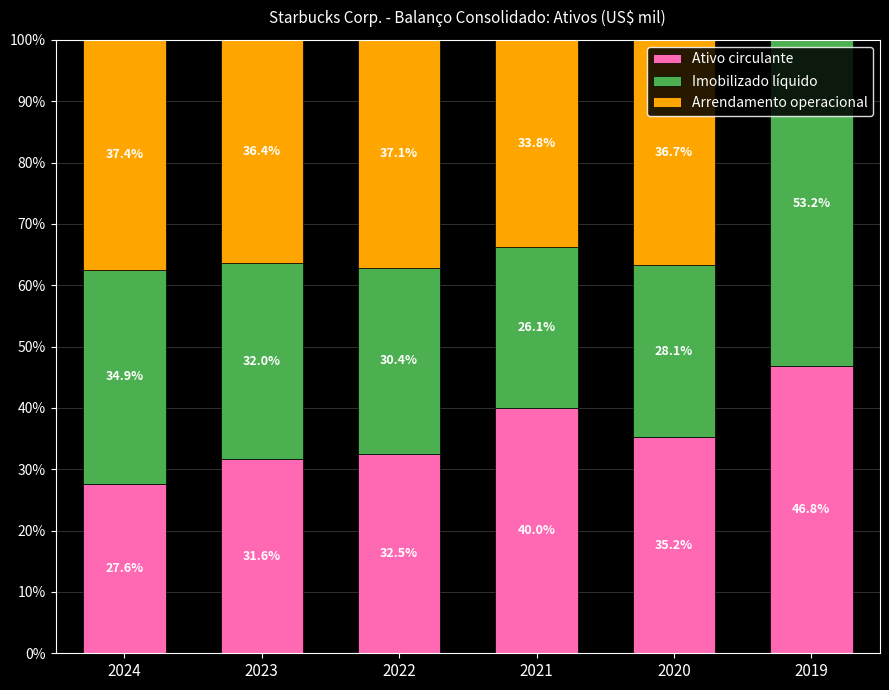

At which label does Ativo circulante first exceed 35?

2021